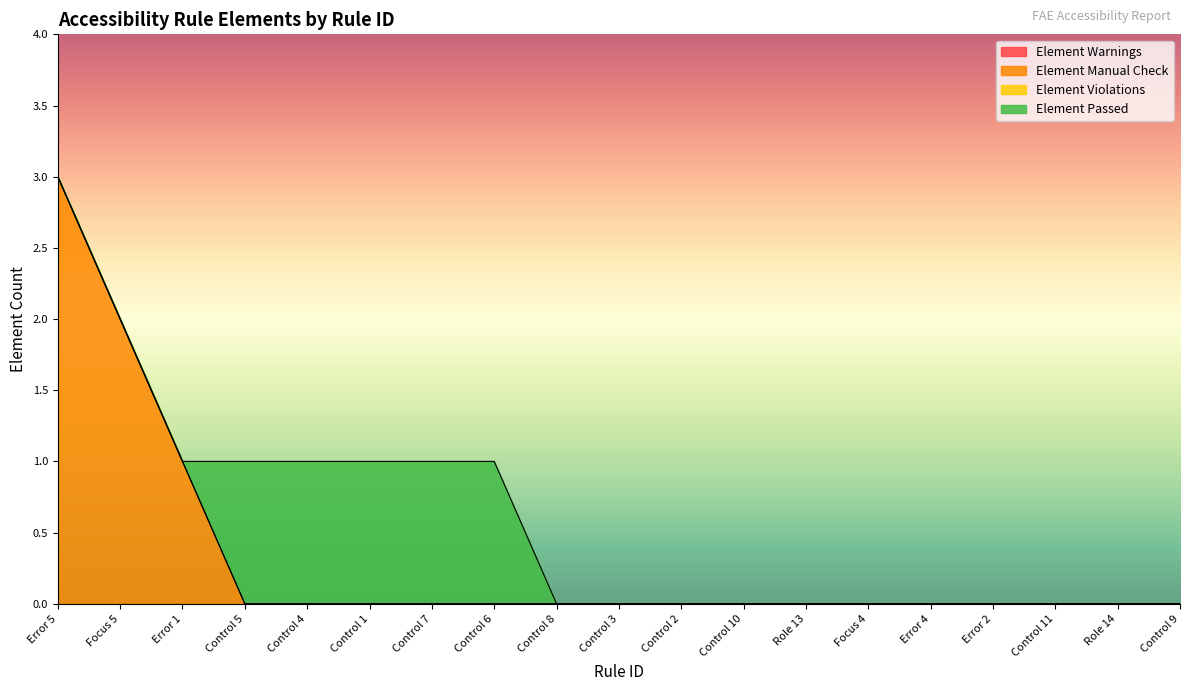

What is the maximum value shown in the chart?

3